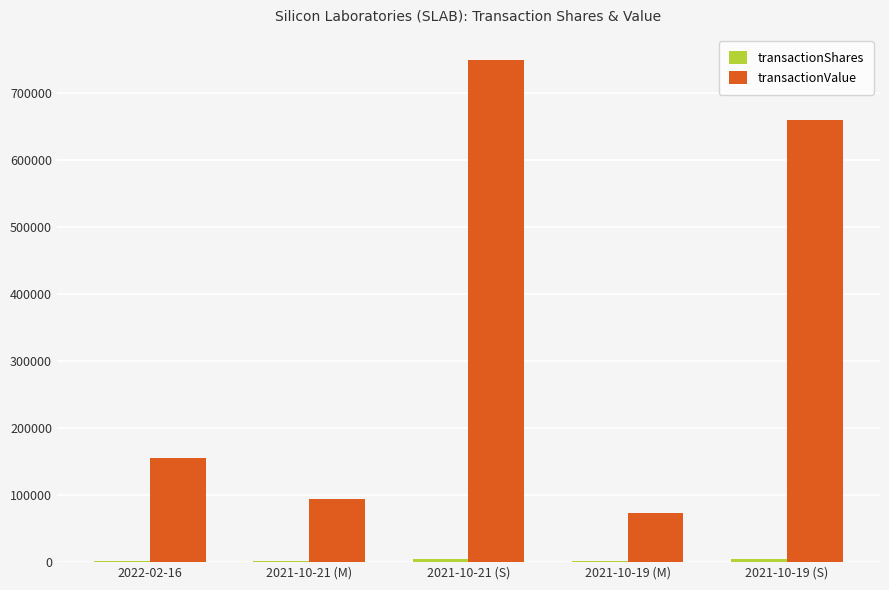

How many categories are shown in the chart?

5